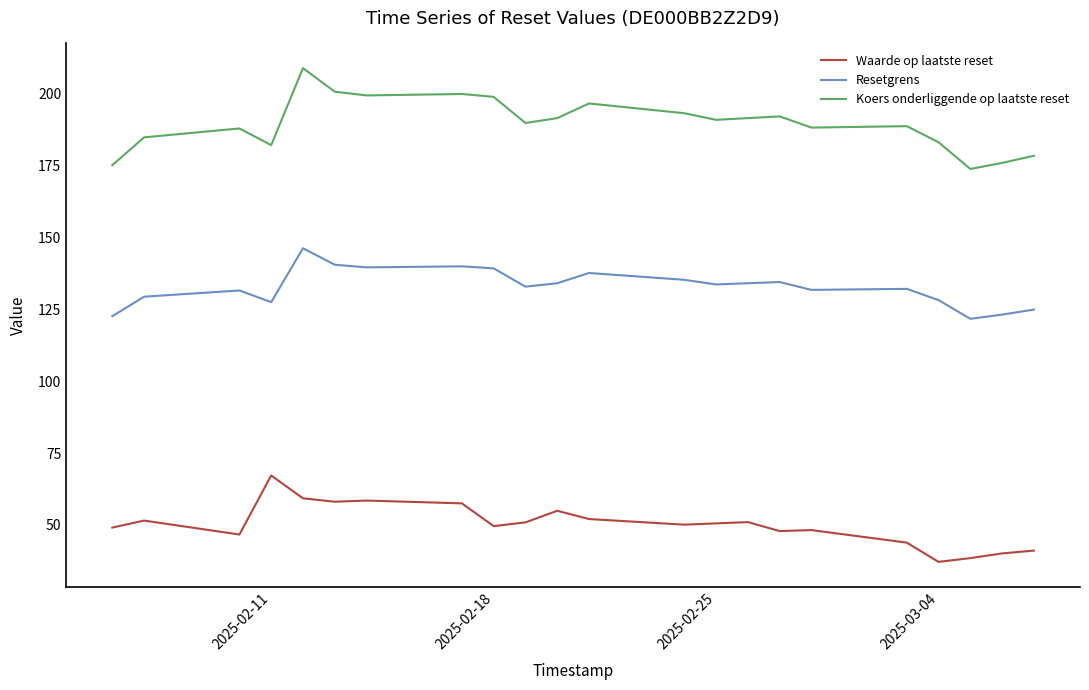

True or false: Koers onderliggende op laatste reset and Resetgrens intersect in this chart.

False